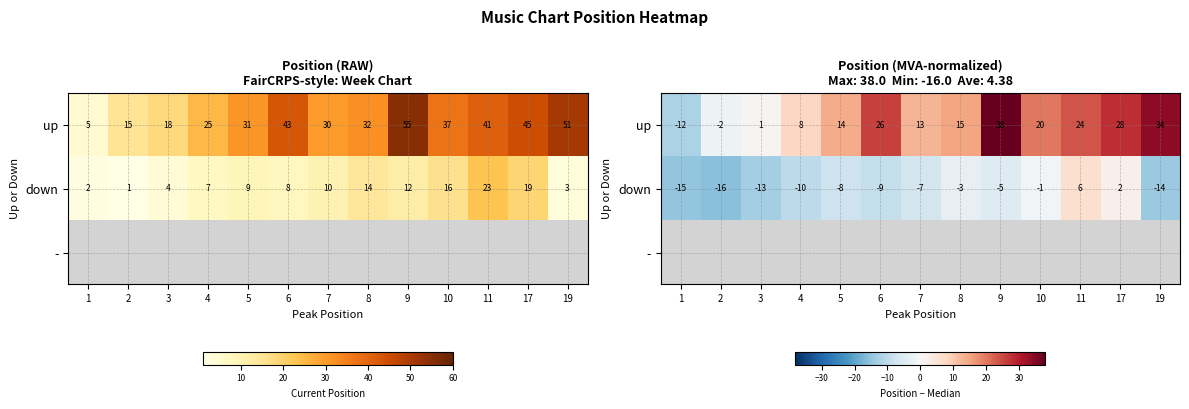

What is the sum of all down values?

-93.0